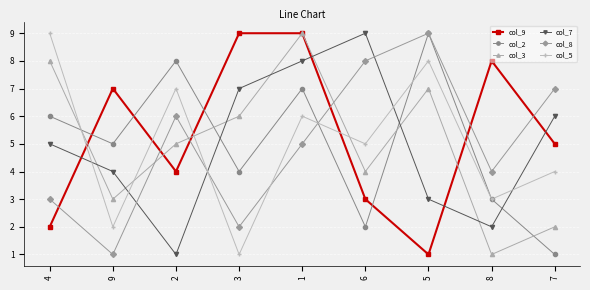

The col_9 series shows 9 at 1. True or false?

True